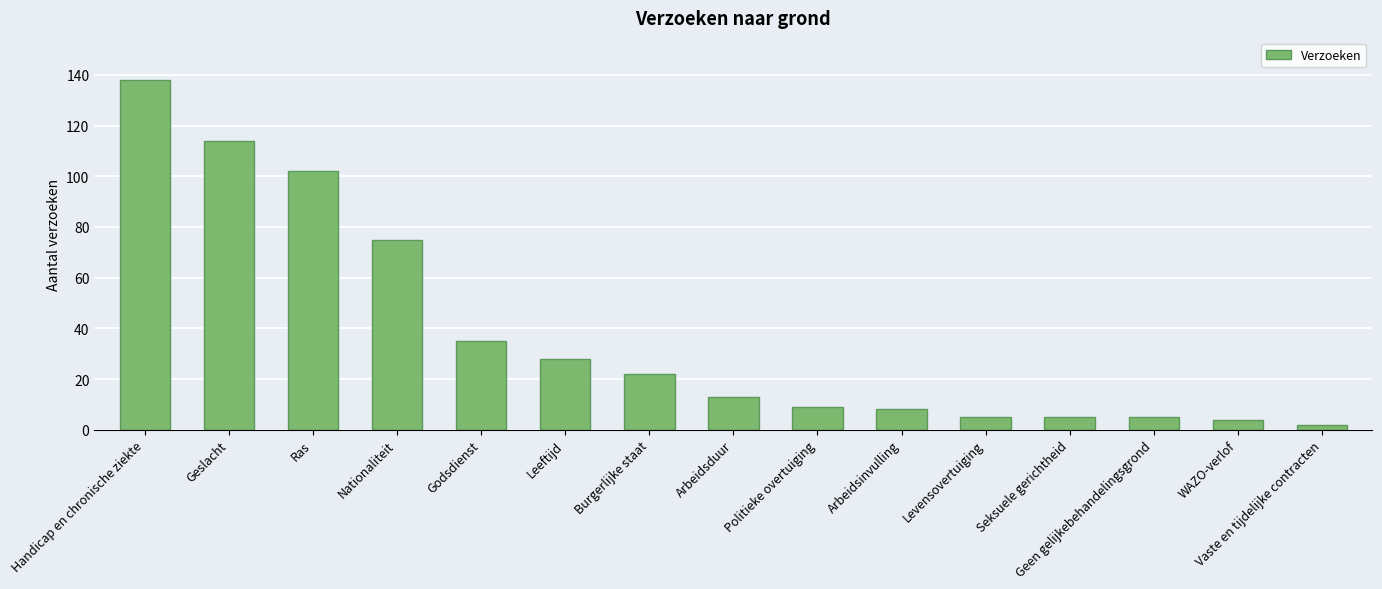

The chart shows a value of 102 at Ras. True or false?

True